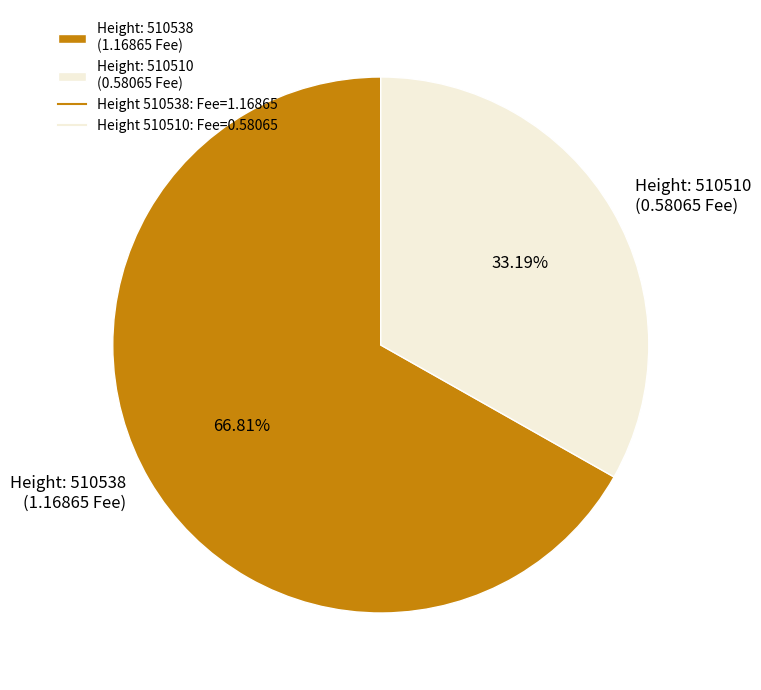

Does Height: 510538 (1.16865 Fee) represent more than half of the total?

Yes